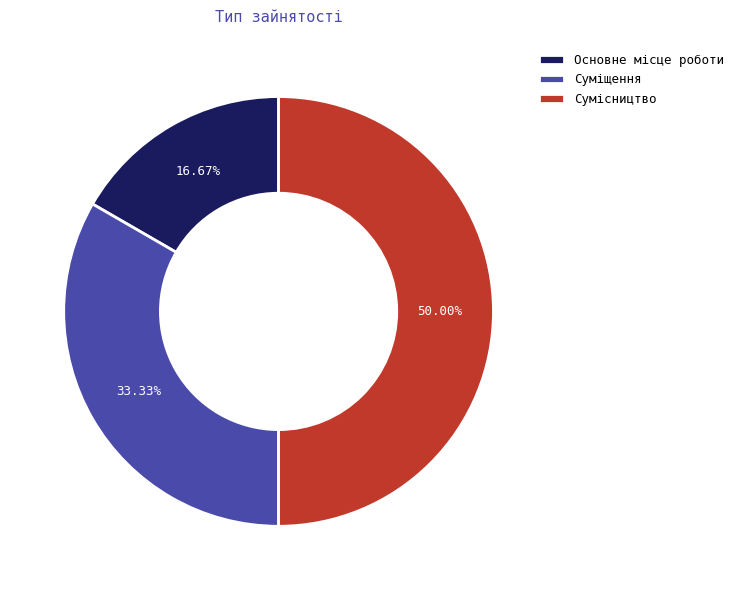

What is the smallest slice in the pie chart?

Основне місце роботи